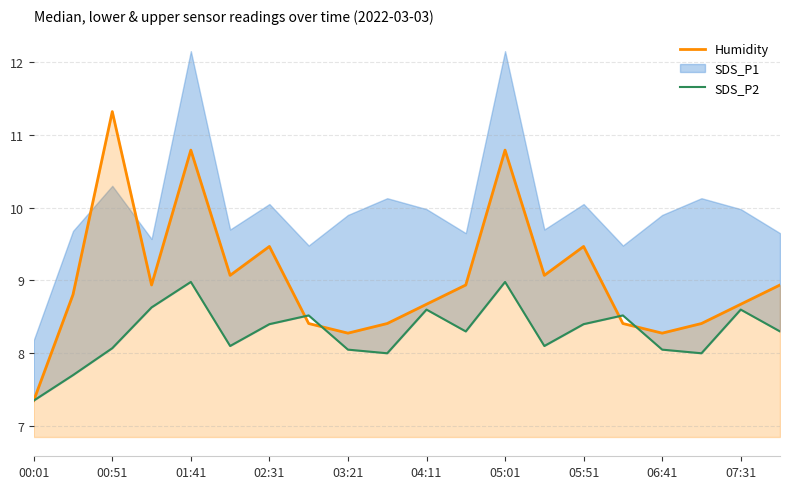

At which label does Humidity reach its minimum?

00:01